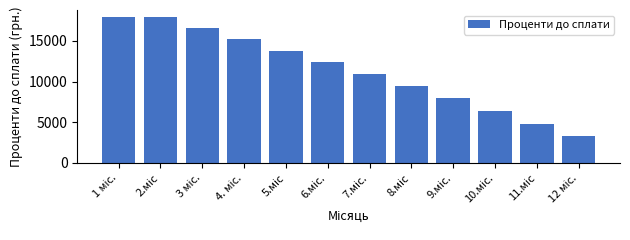

Reading left to right, extract all data points from this chart.

17916.7	17916.7	16565.1	15189.3	13788.8	12363.3	10912.2	9435.1	7931.6	6401.1	4843.2	3257.4